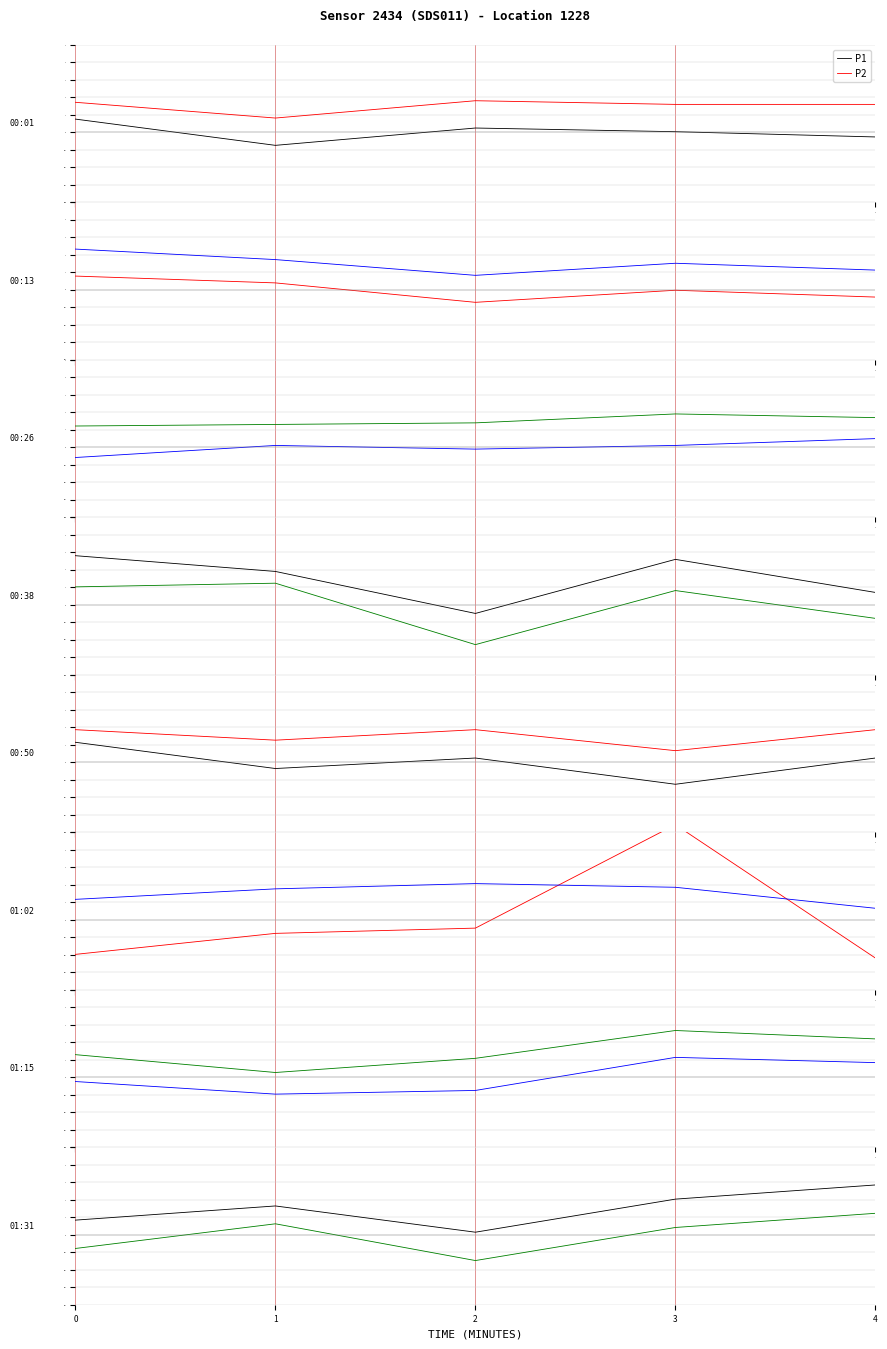

At 3, list the series in order from largest to smallest.

P2, P1